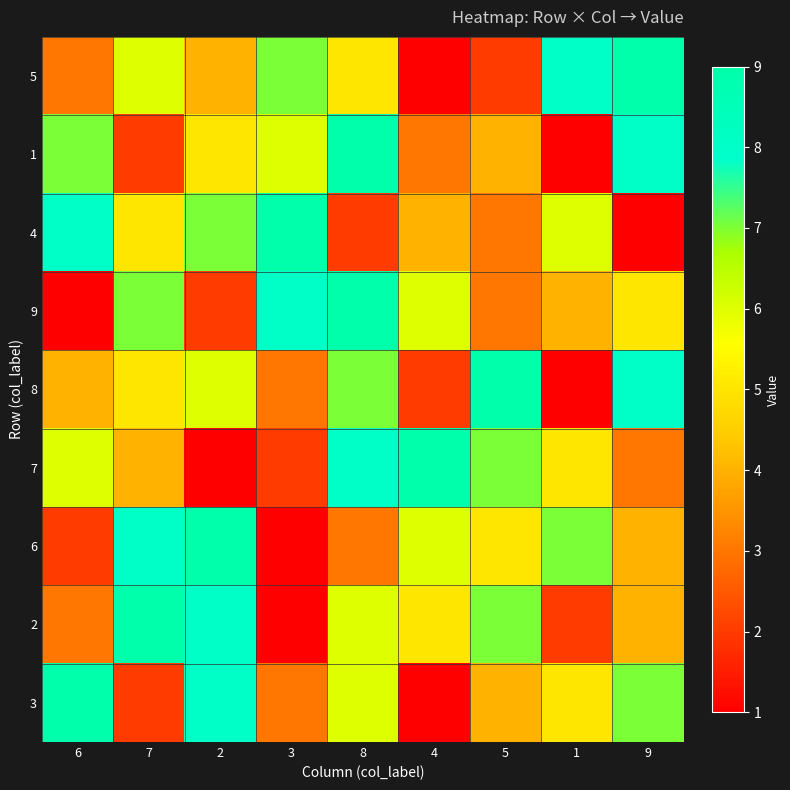

Which label corresponds to the largest value in the chart?

9